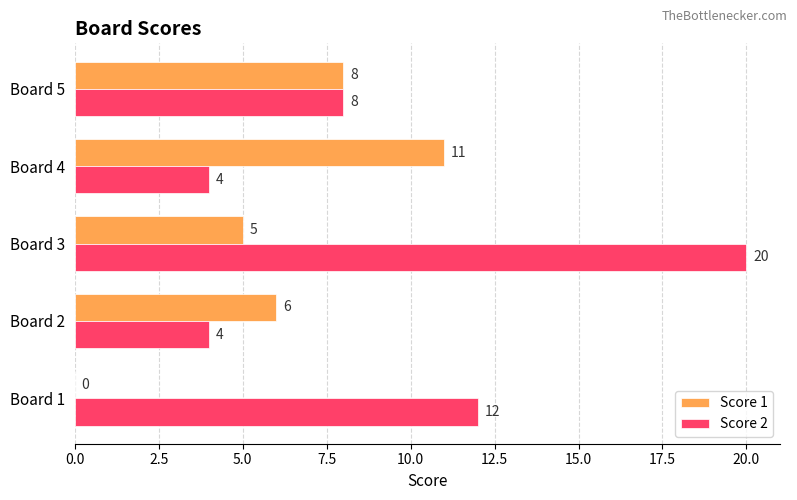

What is the sum of all Score 1 values?

30